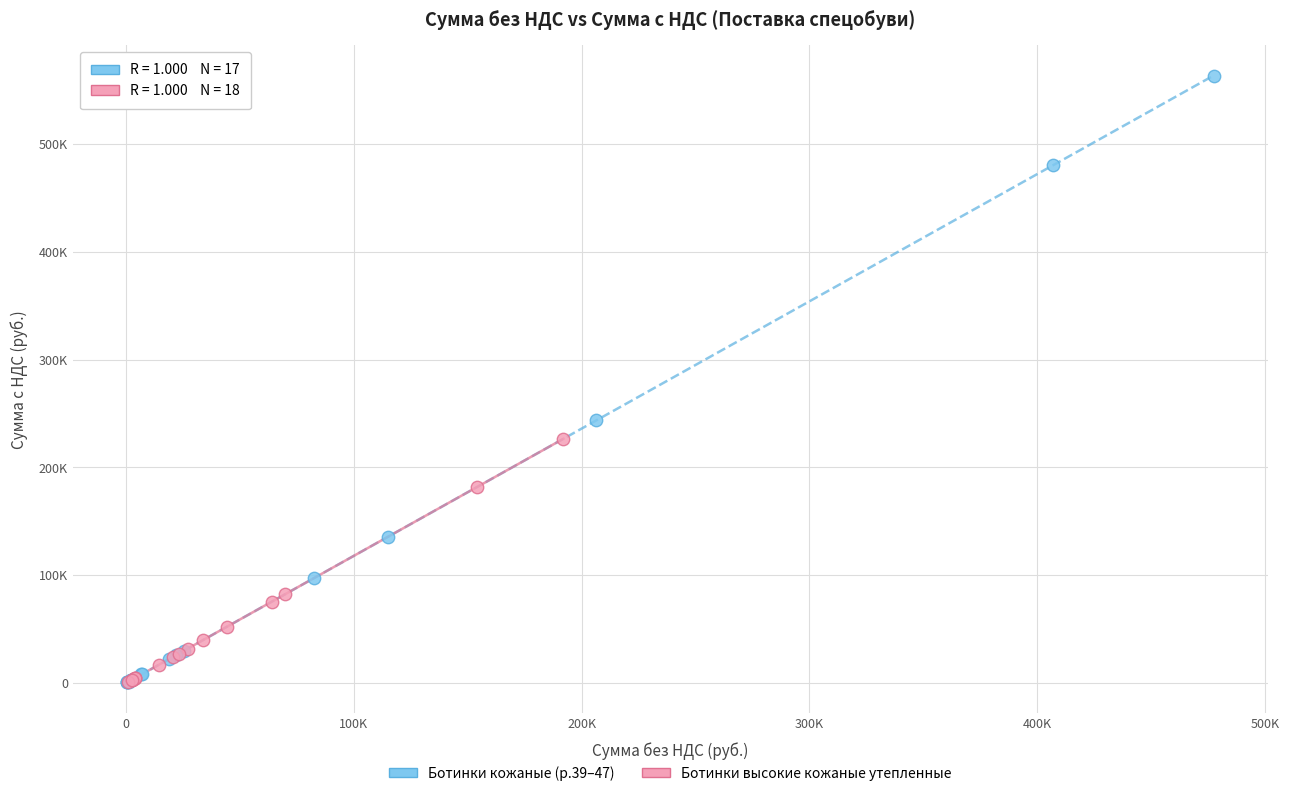

What are all the series names shown in the legend?

Ботинки кожаные (р.39–47), Ботинки высокие кожаные утепленные